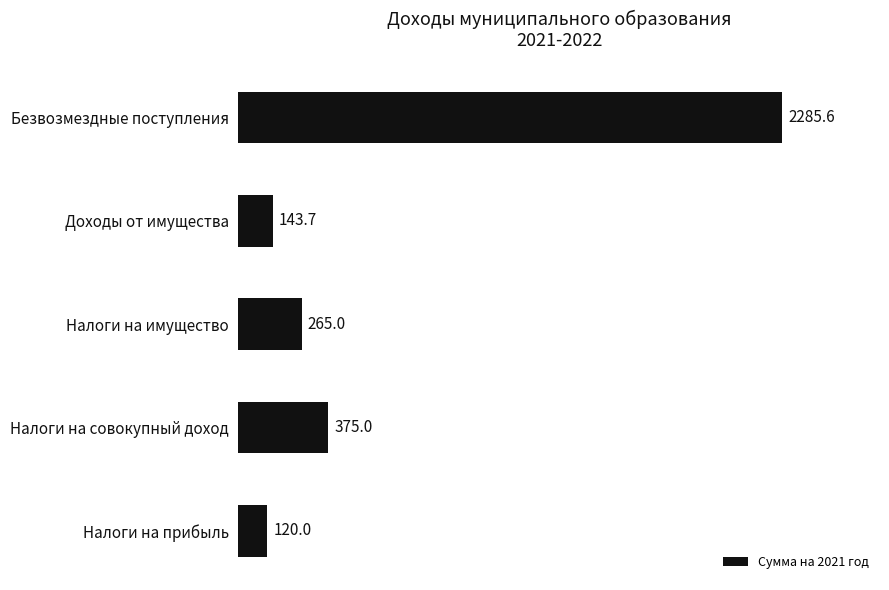

What is the approximate value at Доходы от имущества?

143.7